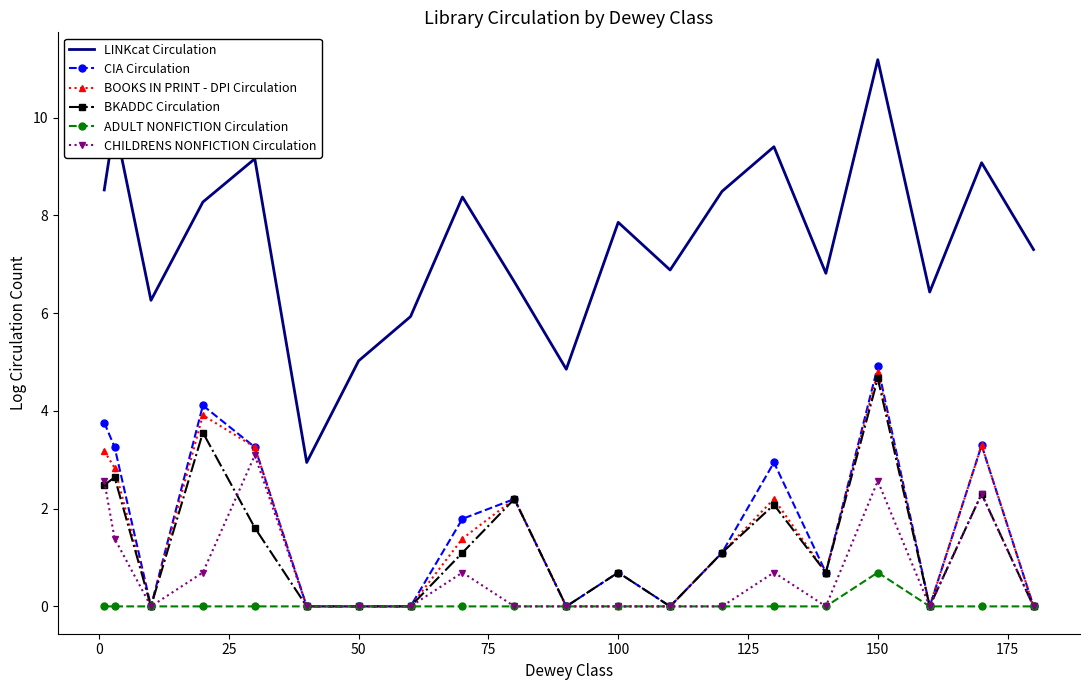

True or false: ADULT NONFICTION Circulation has more than 0 interior local peaks.

True